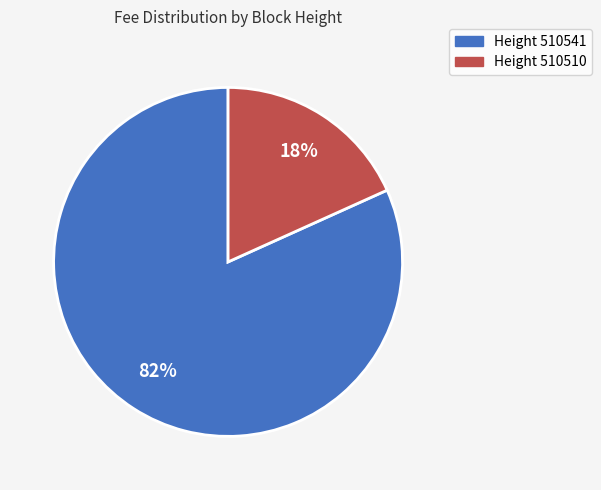

To the nearest percent, what is the average slice percentage?

50%